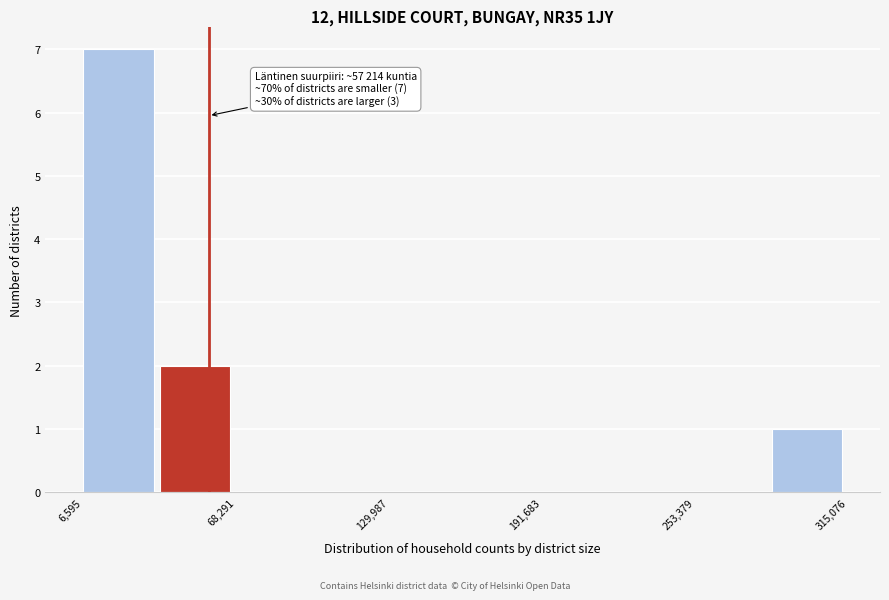

Around what value on the x-axis is the tallest bar? Give the approximate position of its centre, as read against the axis.

20000